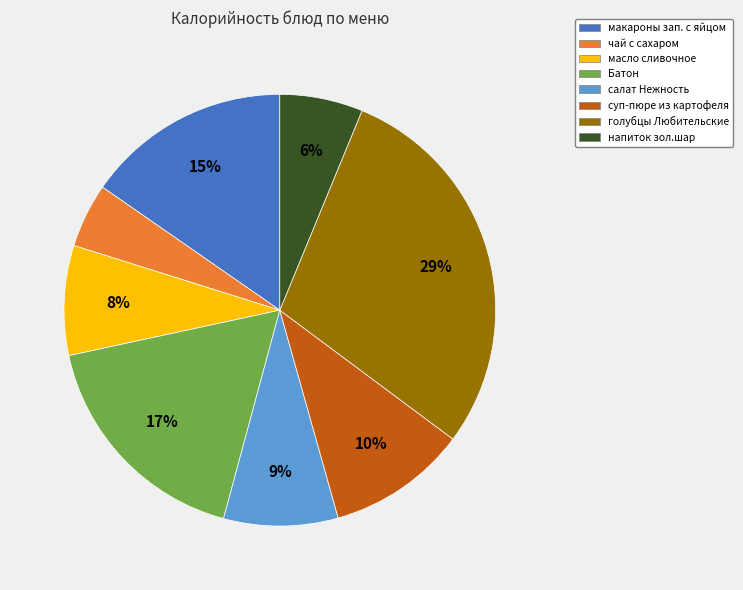

What percentage is the суп-пюре из картофеля slice, to the nearest percent?

10%